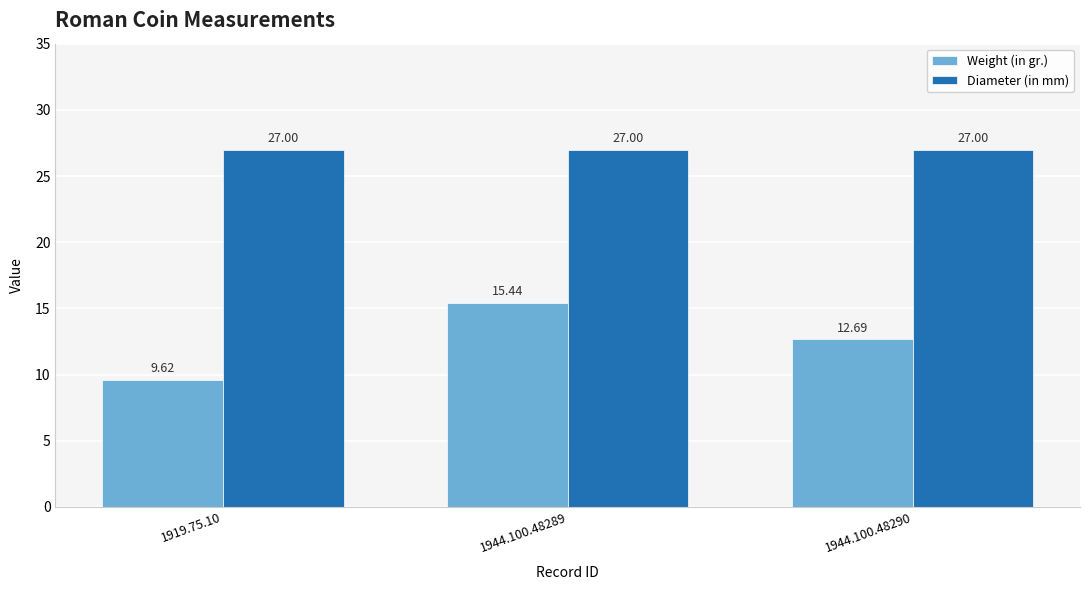

List the series in order of their peak value, lowest first.

Weight (in gr.), Diameter (in mm)